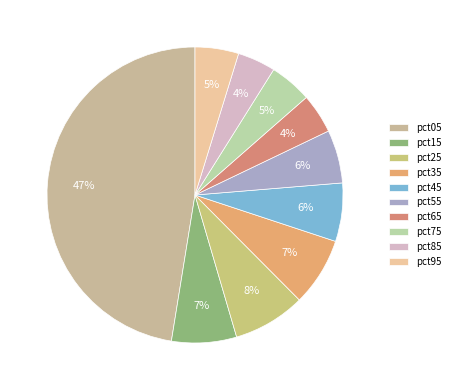

Which category has the biggest portion of the pie?

pct05